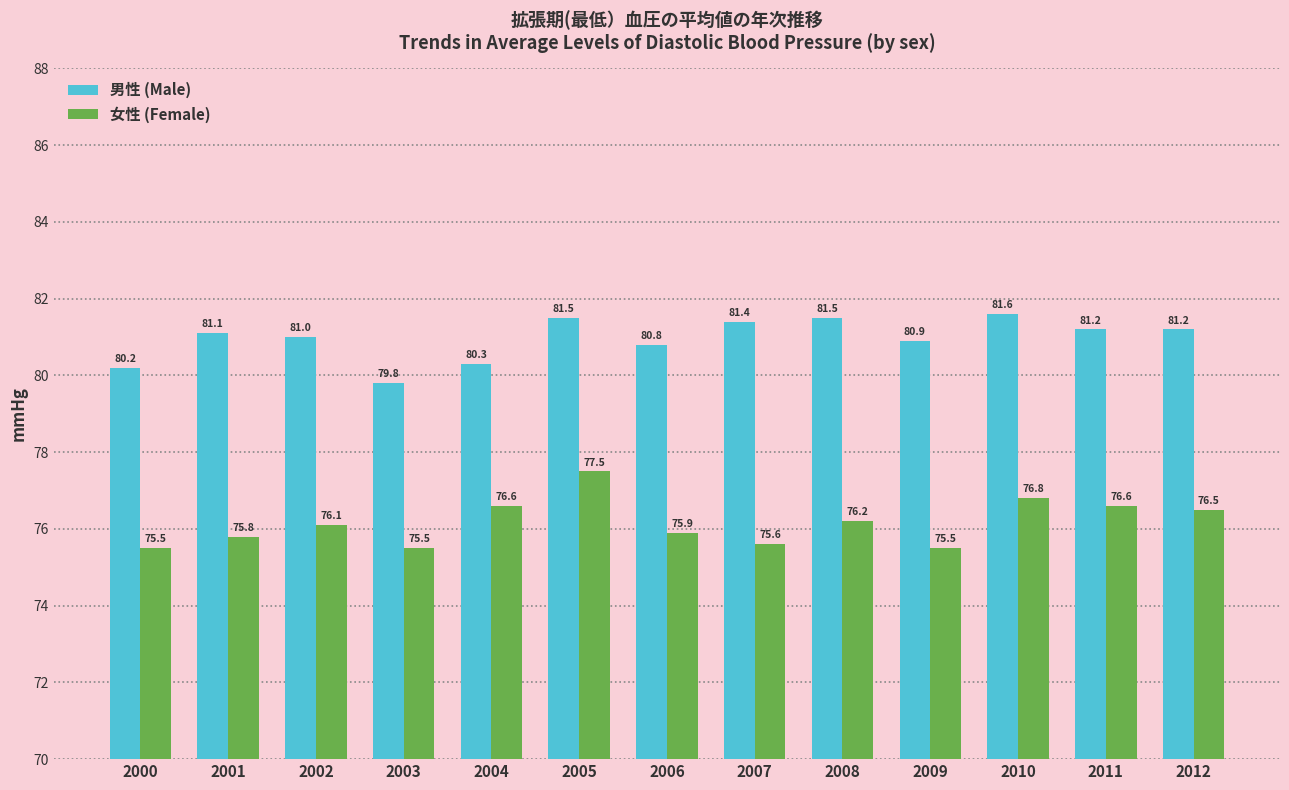

How many bars are there in total?

26